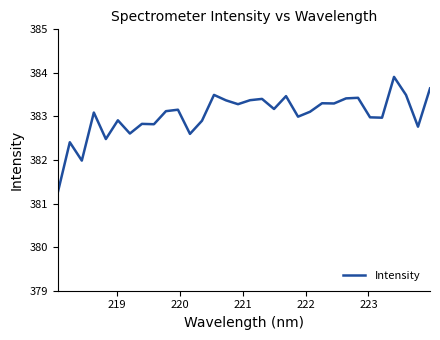

What is the smallest value displayed?

381.3